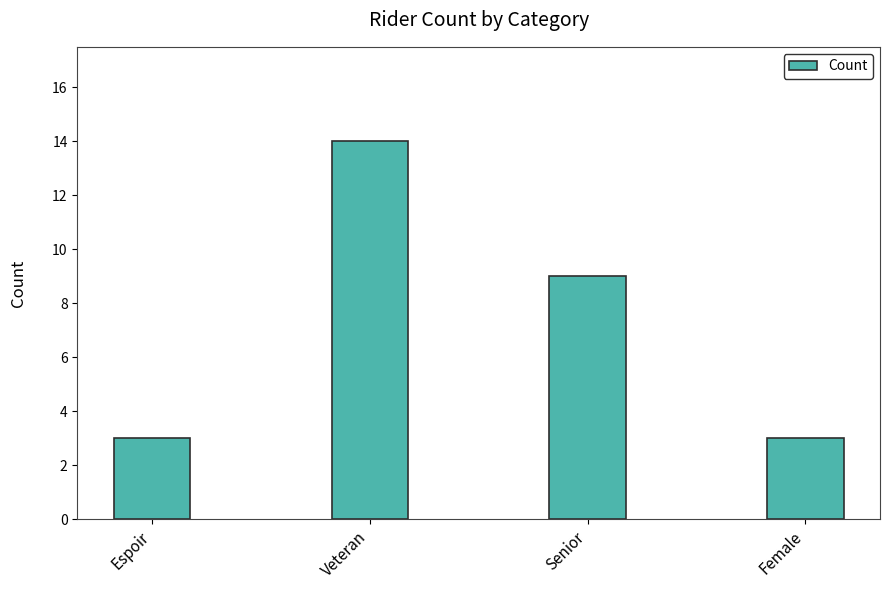

What is the label of the 4th bar from the right?

Espoir